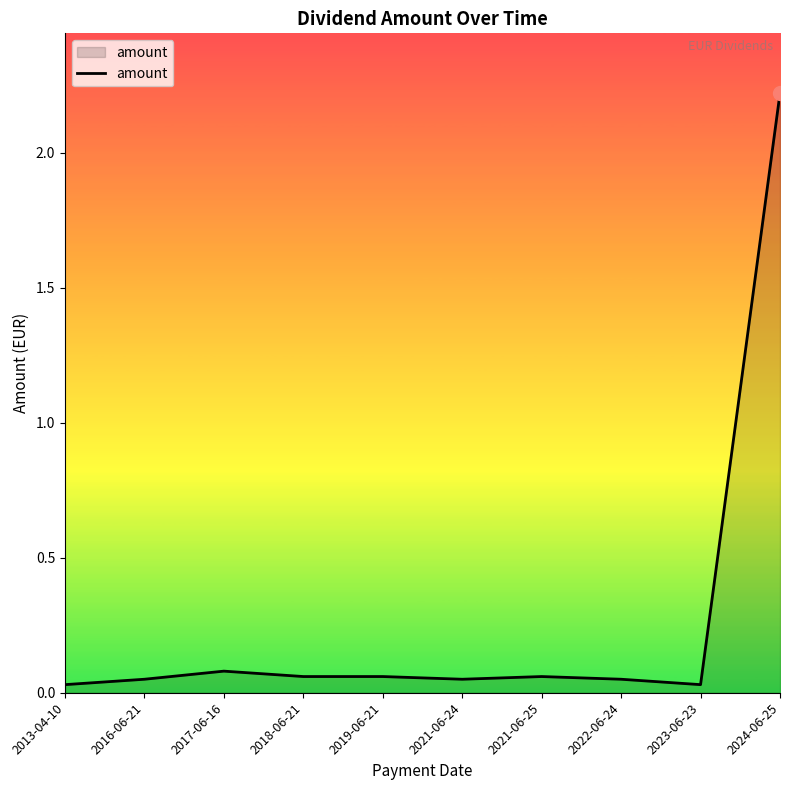

Where is the data nearest to the value 1?

2017-06-16